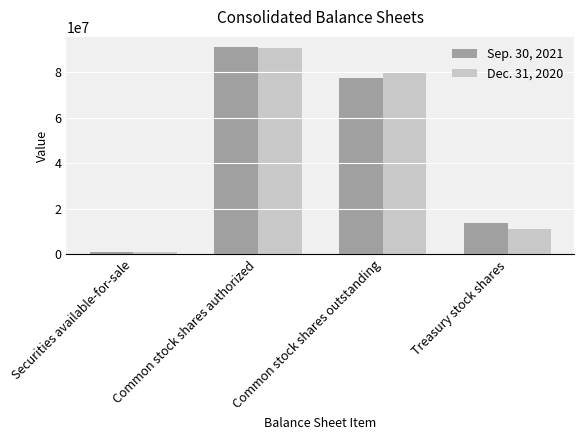

What is the difference between the highest and lowest values at Common stock shares outstanding?

2268050